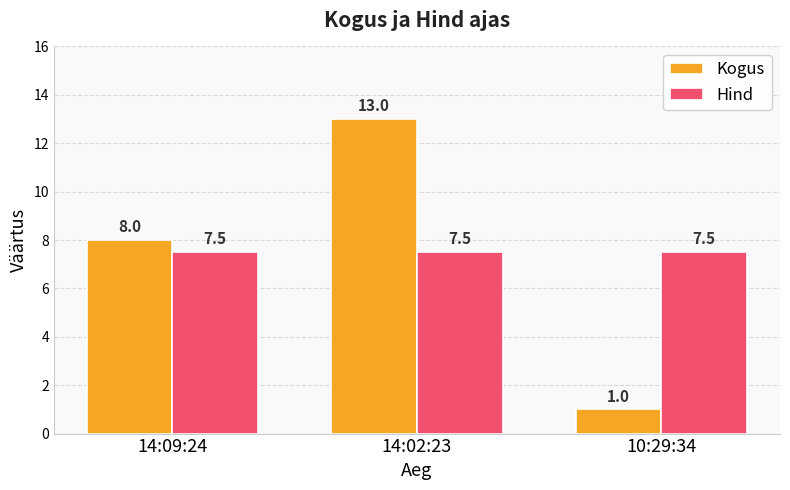

What is the average value of the Hind series?

7.5